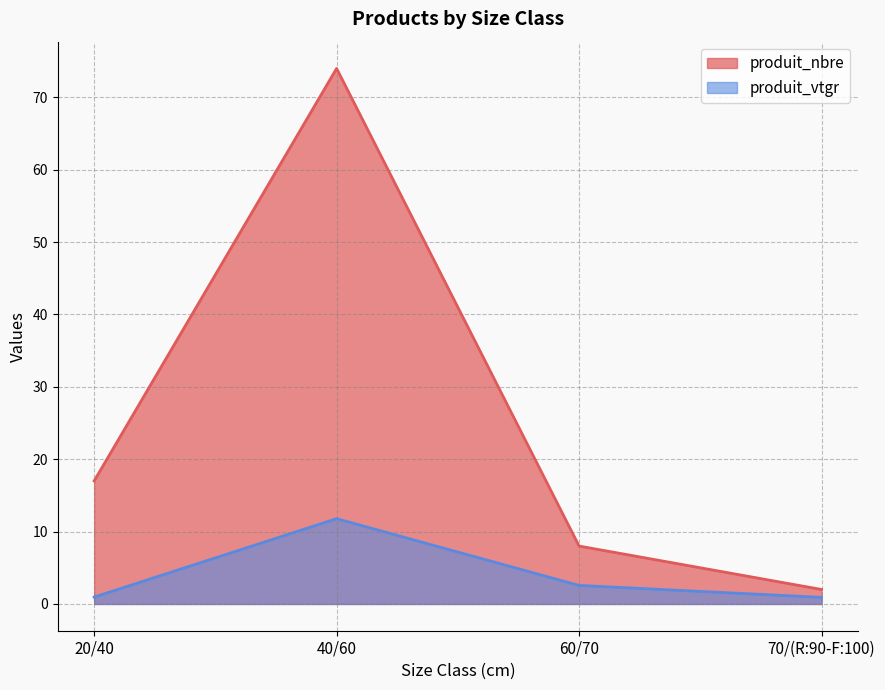

Reading left to right, transcribe all the data shown in this chart.

produit_nbre: 20/40=17.0	40/60=74.0	60/70=8.0	70/(R:90-F:100)=2.0
produit_vtgr: 20/40=1.0	40/60=11.8	60/70=2.6	70/(R:90-F:100)=0.9